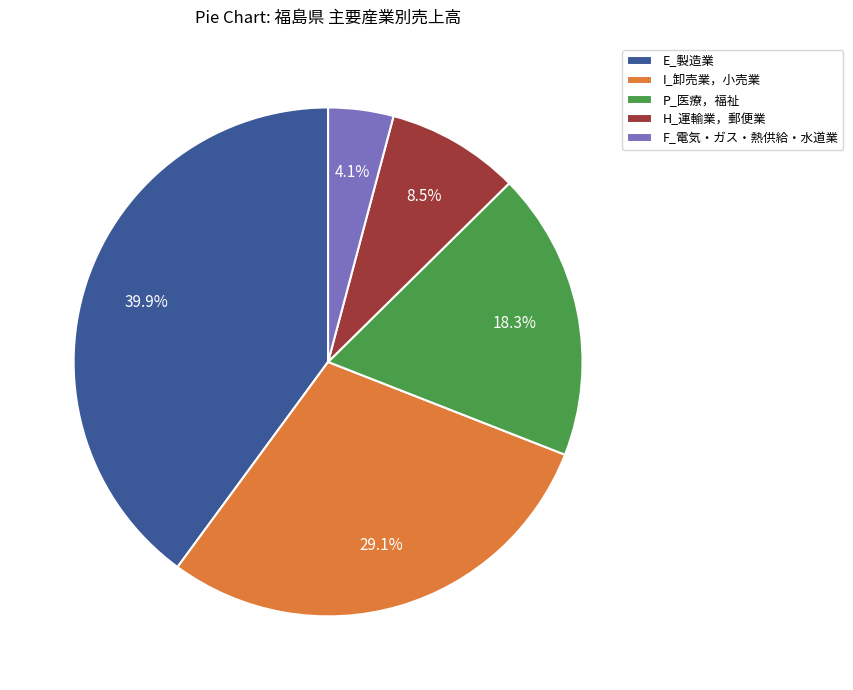

How many slices are in this pie chart?

5